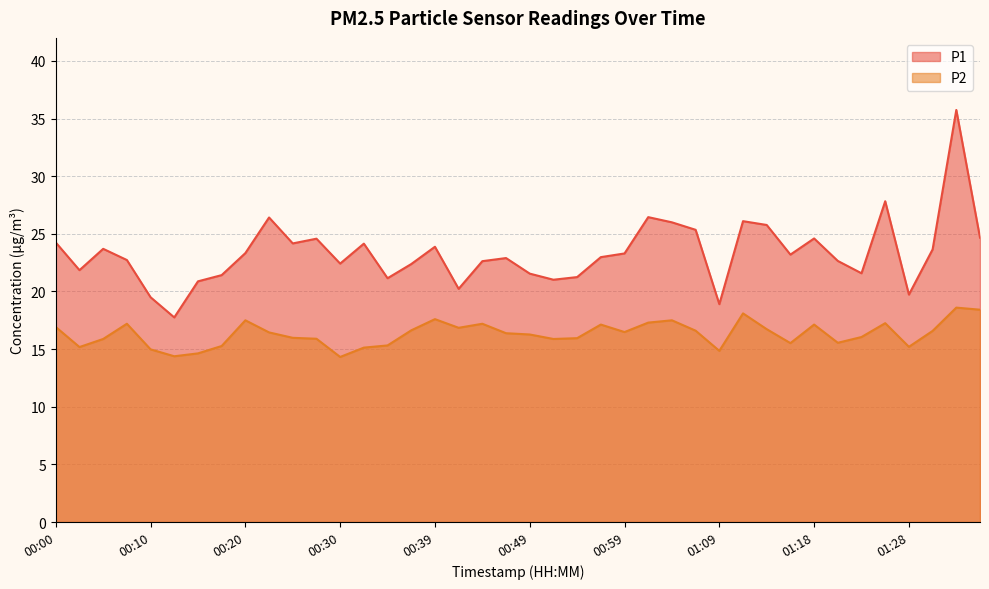

At which label is P2 closest to 16?

00:25